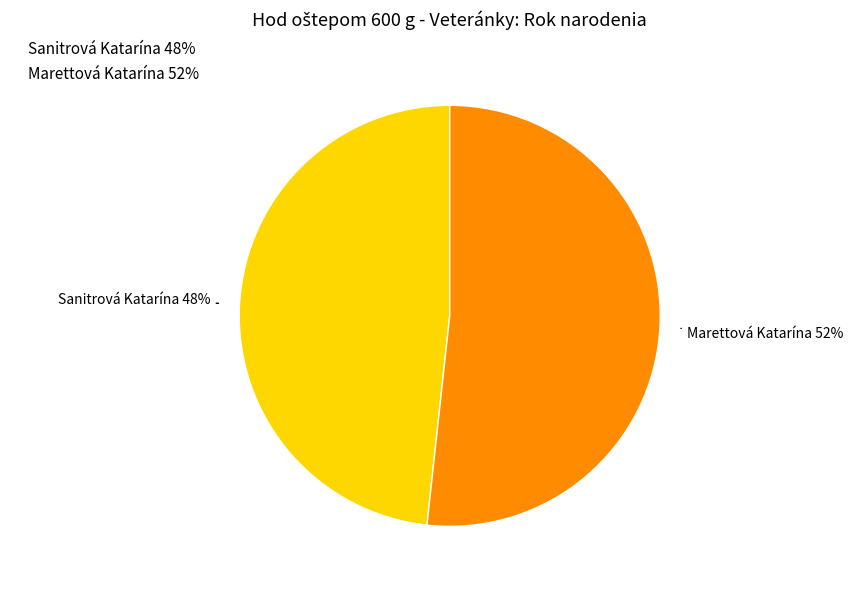

Approximately how many times larger is the value at Sanitrová Katarína compared to Marettová Katarína?

0.9